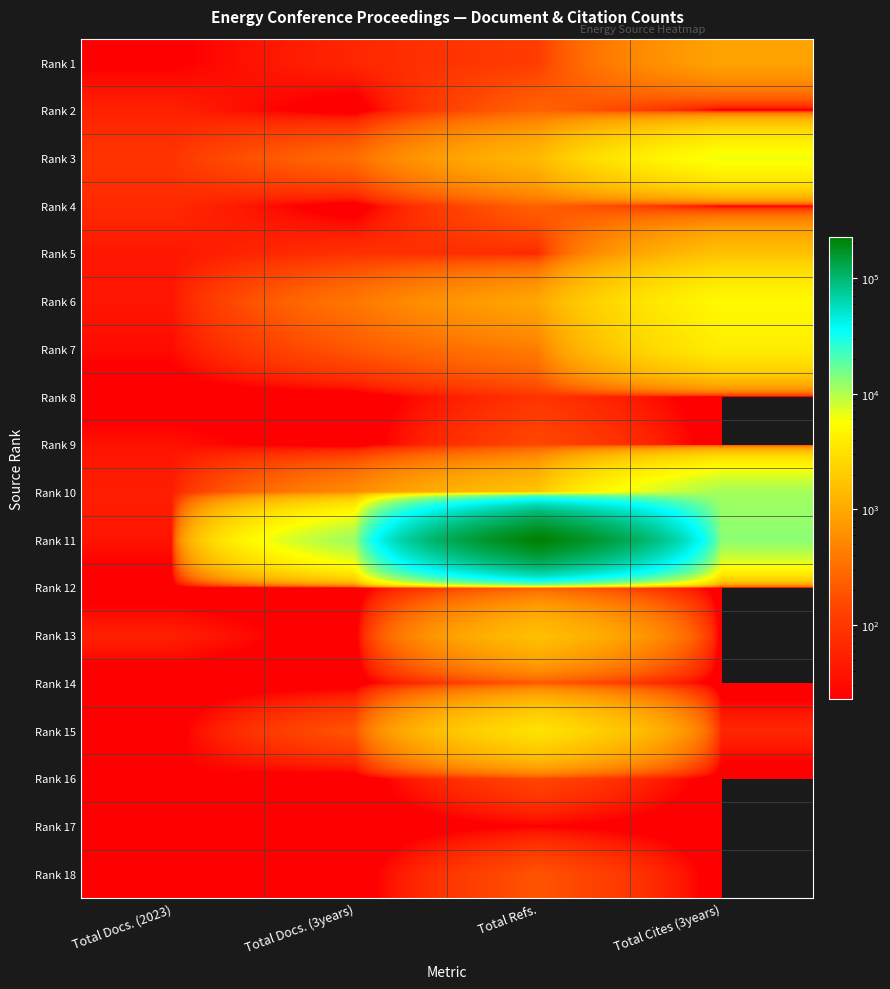

What is the spread (max minus min) of values at Total Cites (3years)?

13146